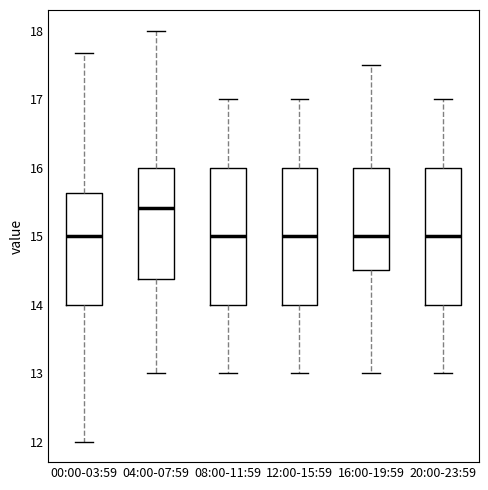

Reading left to right, read every box against the y-axis: the position of its median line, the range the box covers, and the ends of its whiskers. The values are not printed on the chart, so give them approximately, as read against the axis.

00:00-03:59: median 15.0, box 14.0 to 15.6, whiskers 12.0 to 17.7
04:00-07:59: median 15.4, box 14.4 to 16.0, whiskers 13.0 to 18.0
08:00-11:59: median 15.0, box 14.0 to 16.0, whiskers 13.0 to 17.0
12:00-15:59: median 15.0, box 14.0 to 16.0, whiskers 13.0 to 17.0
16:00-19:59: median 15.0, box 14.5 to 16.0, whiskers 13.0 to 17.5
20:00-23:59: median 15.0, box 14.0 to 16.0, whiskers 13.0 to 17.0